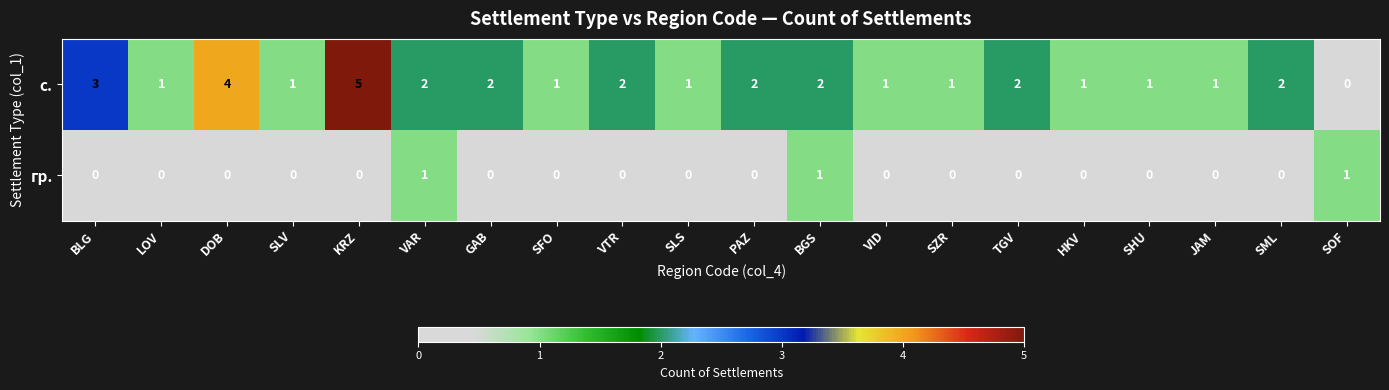

The с. series shows 1 at SFO. True or false?

True